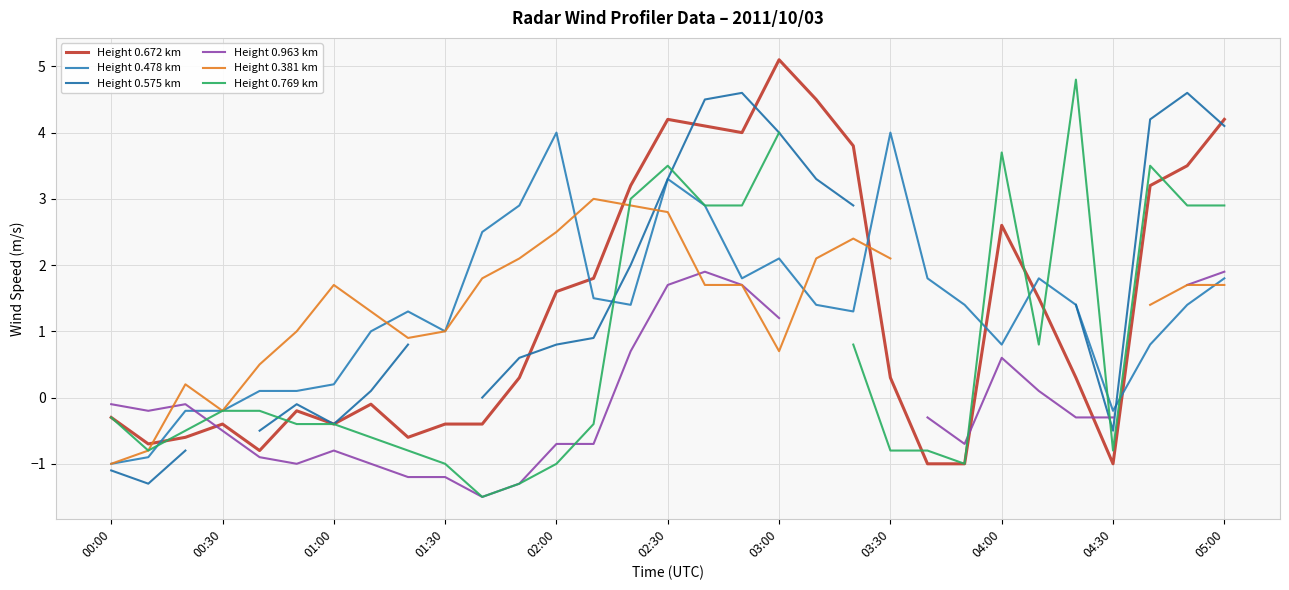

What are all the series names shown in the legend?

Height 0.672 km, Height 0.478 km, Height 0.575 km, Height 0.963 km, Height 0.381 km, Height 0.769 km